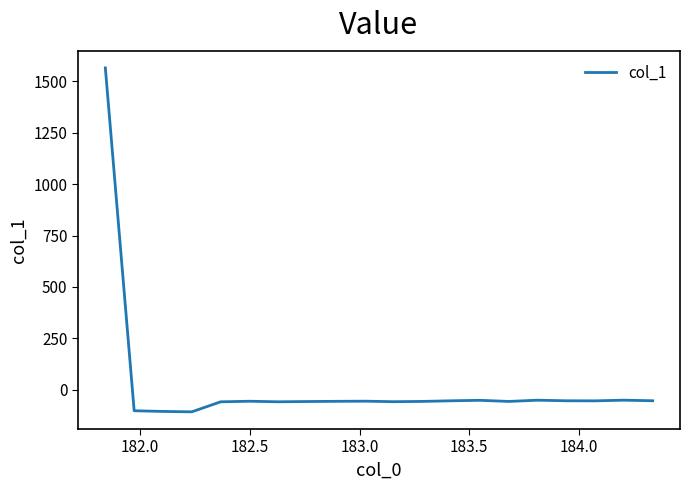

What is the minimum value shown in the chart?

-107.8